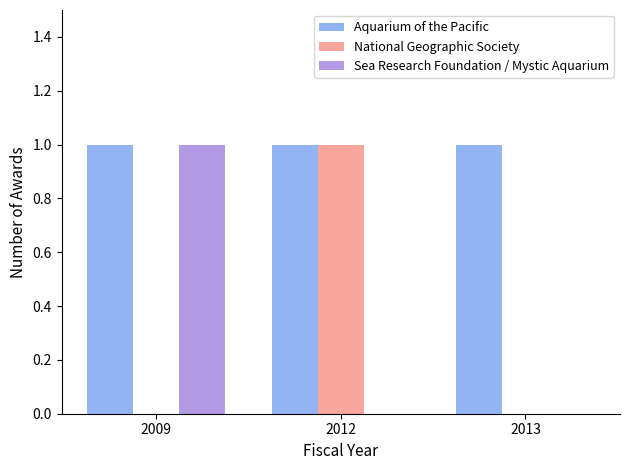

Is it true that Sea Research Foundation / Mystic Aquarium equals 0 at 2012?

True